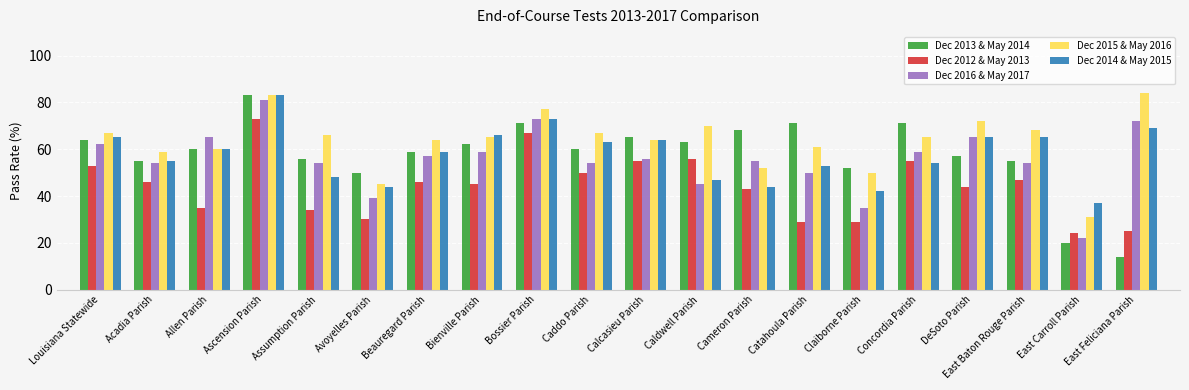

What is the difference between the highest and lowest values at Catahoula Parish?

42